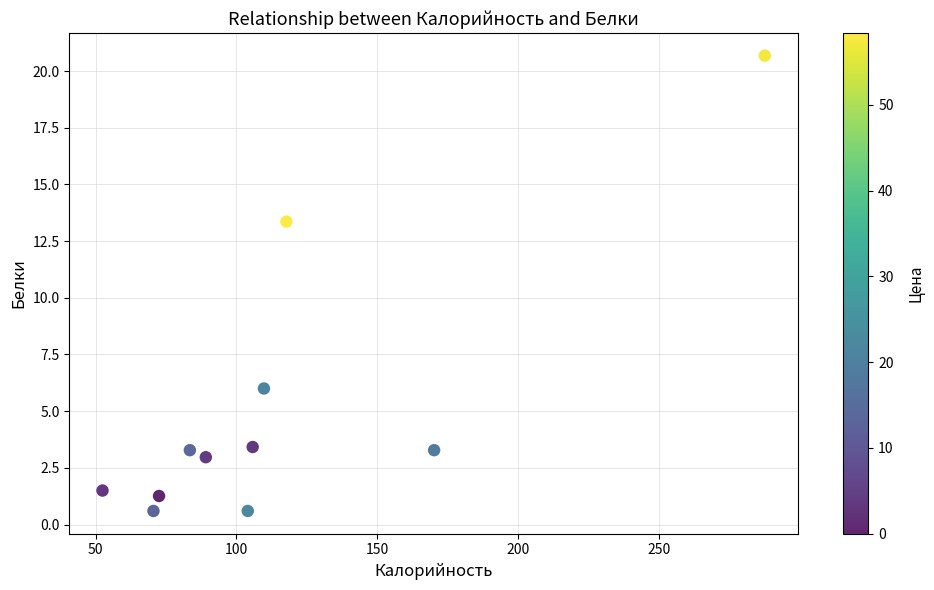

What is the range of X values (max minus min)?

235.3